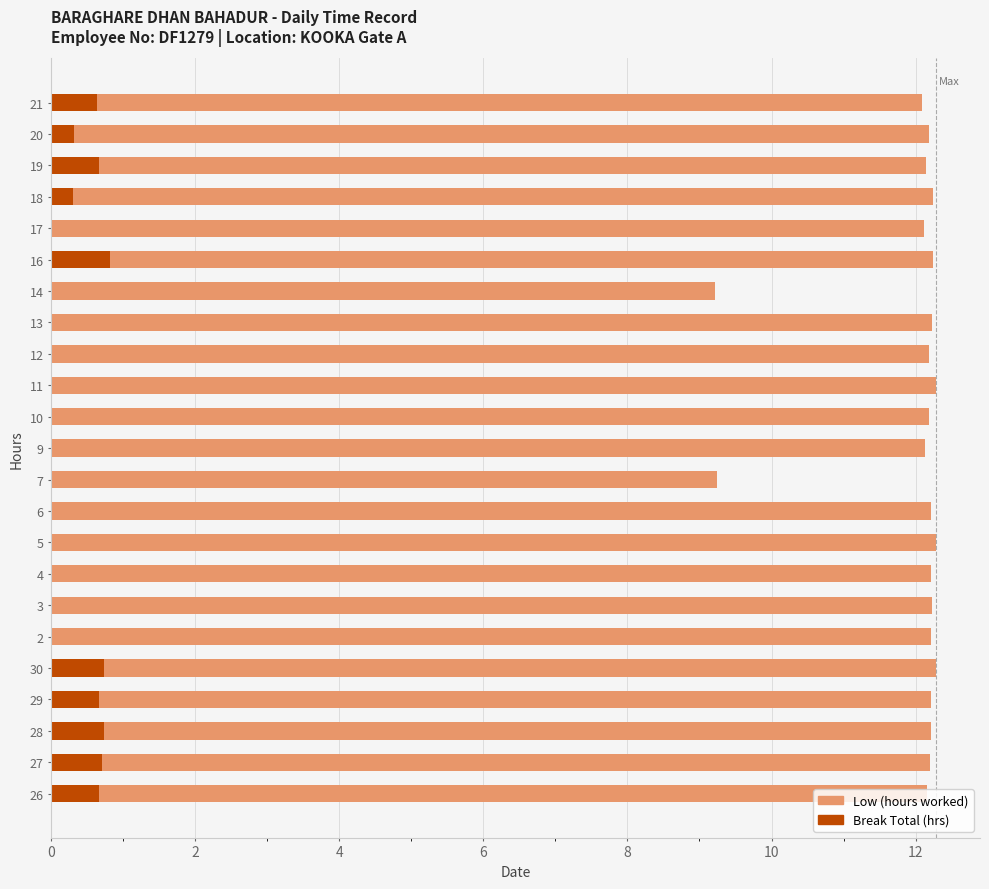

What are all the series names shown in the legend?

Low, Break Total